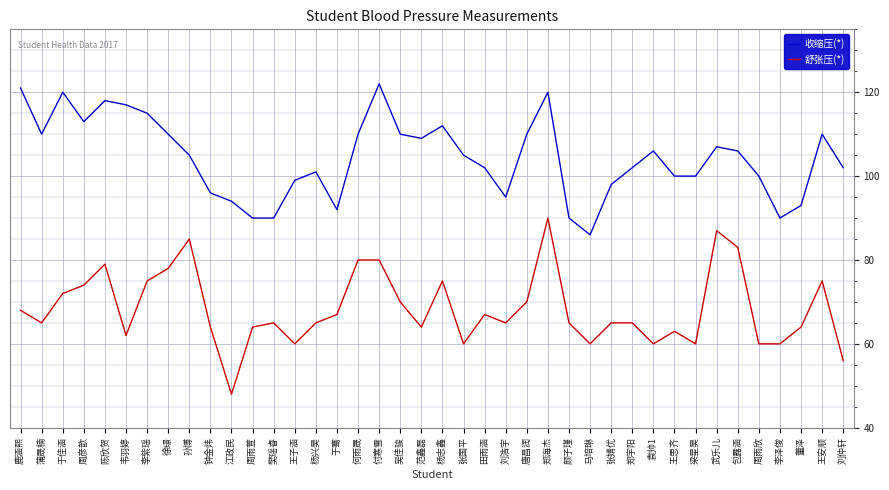

Is it true that 舒张压(*) equals 65 at 张婧优?

True